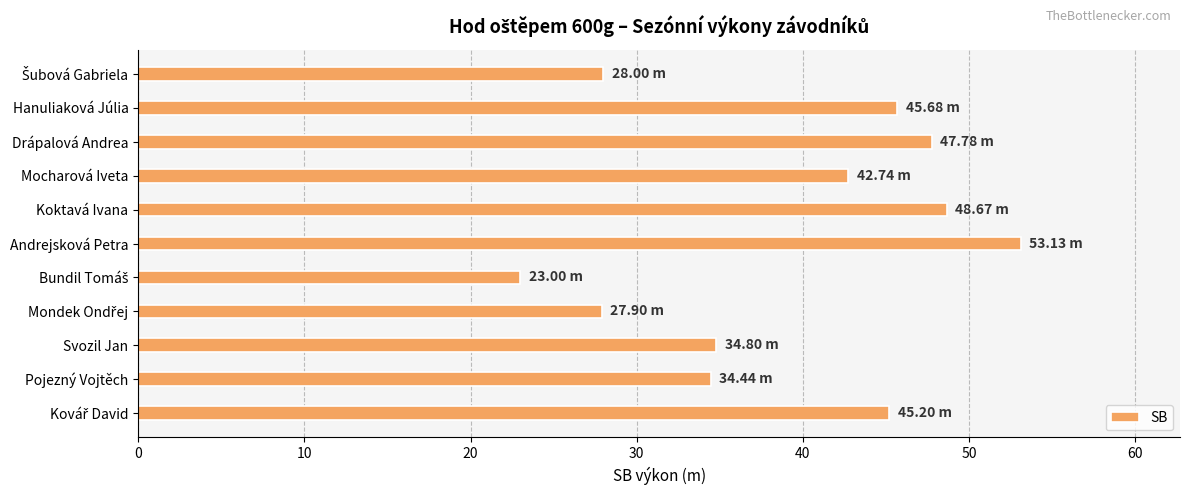

How many bars are there in total?

11